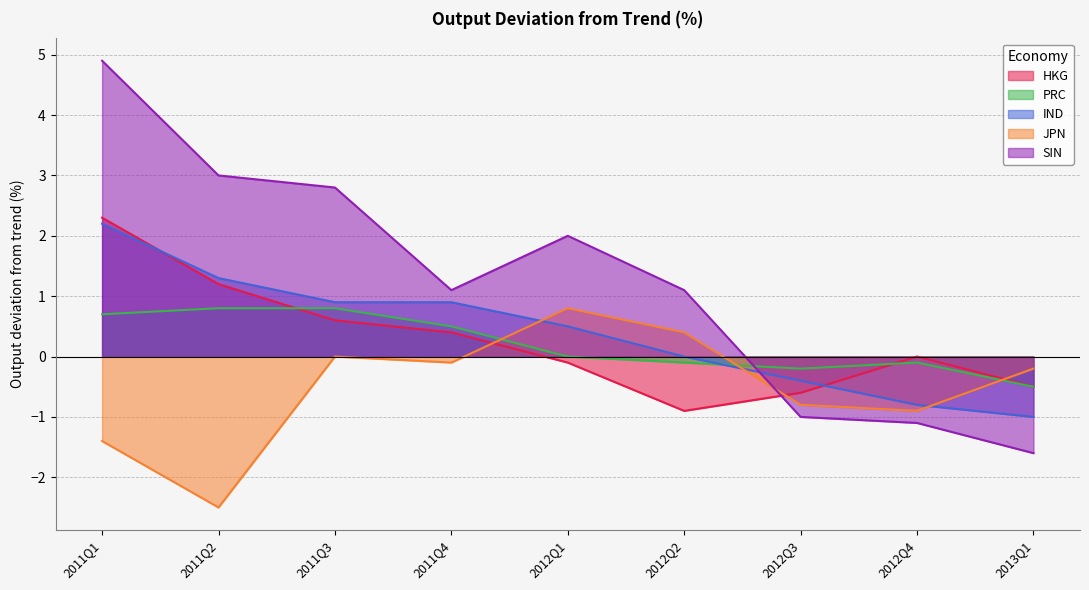

What position from the left is 2012Q4?

8